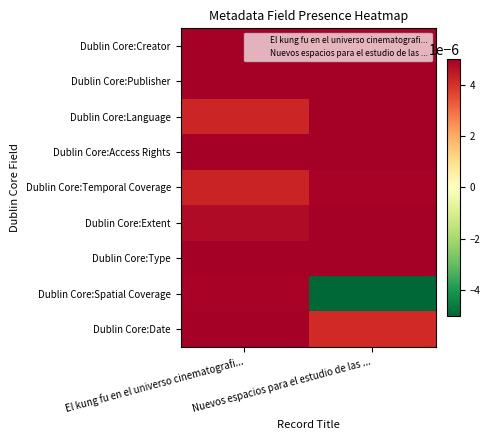

Reading left to right, transcribe all the data shown in this chart.

Dublin Core:Creator: El kung fu en el universo cinematografi...=0.0	Nuevos espacios para el estudio de las ...=0.0
Dublin Core:Publisher: El kung fu en el universo cinematografi...=0.0	Nuevos espacios para el estudio de las ...=0.0
Dublin Core:Language: El kung fu en el universo cinematografi...=0.0	Nuevos espacios para el estudio de las ...=0.0
Dublin Core:Access Rights: El kung fu en el universo cinematografi...=0.0	Nuevos espacios para el estudio de las ...=0.0
Dublin Core:Temporal Coverage: El kung fu en el universo cinematografi...=0.0	Nuevos espacios para el estudio de las ...=0.0
Dublin Core:Extent: El kung fu en el universo cinematografi...=0.0	Nuevos espacios para el estudio de las ...=0.0
Dublin Core:Type: El kung fu en el universo cinematografi...=0.0	Nuevos espacios para el estudio de las ...=0.0
Dublin Core:Spatial Coverage: El kung fu en el universo cinematografi...=0.0	Nuevos espacios para el estudio de las ...=-0.0
Dublin Core:Date: El kung fu en el universo cinematografi...=0.0	Nuevos espacios para el estudio de las ...=0.0